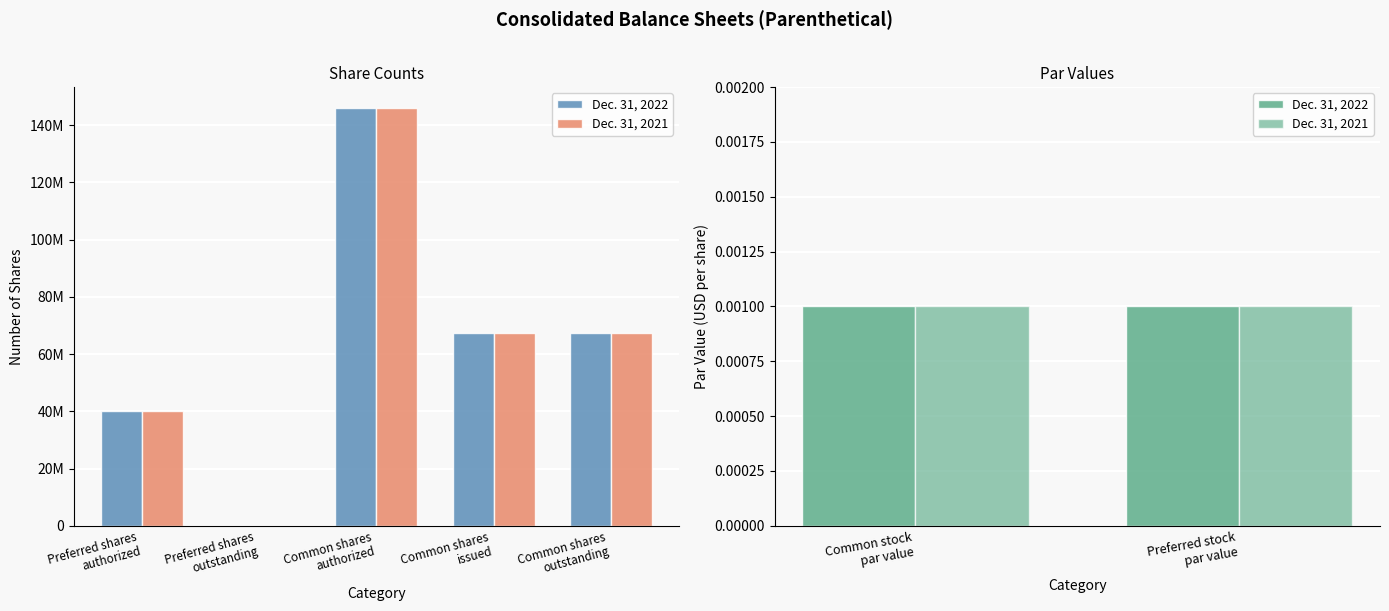

Is the value of Dec. 31, 2022 at Preferred shares
outstanding greater than the value of Dec. 31, 2021 at Common shares
issued?

No